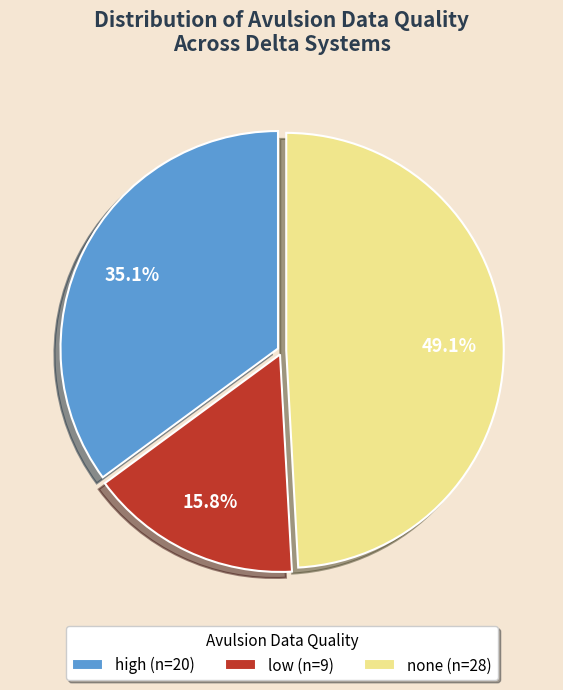

To the nearest percent, what portion does high represent?

35%